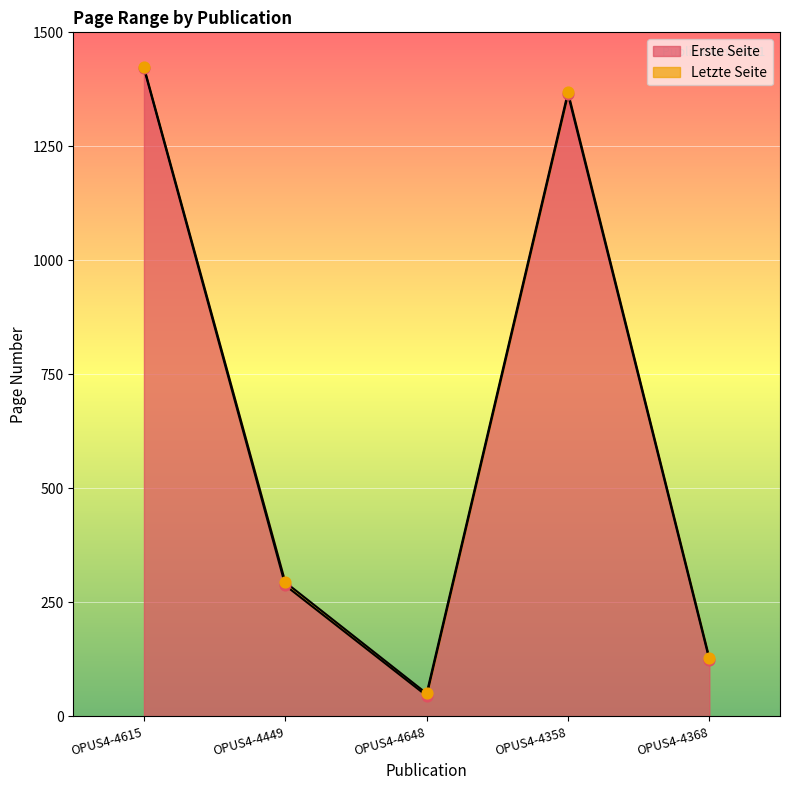

Which series has the largest Y range (max minus min)?

Erste Seite